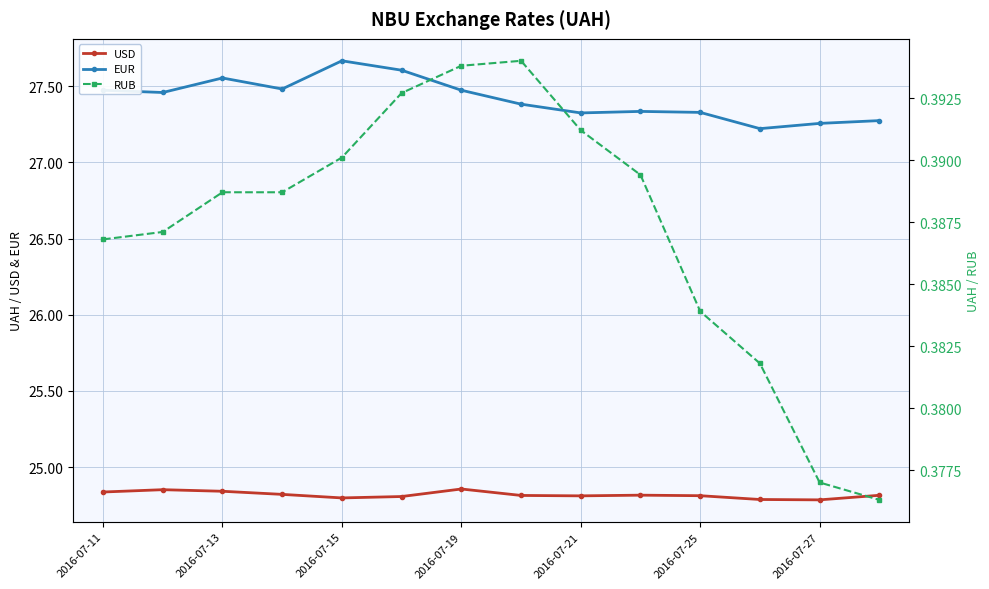

Count the number of categories in the chart.

14